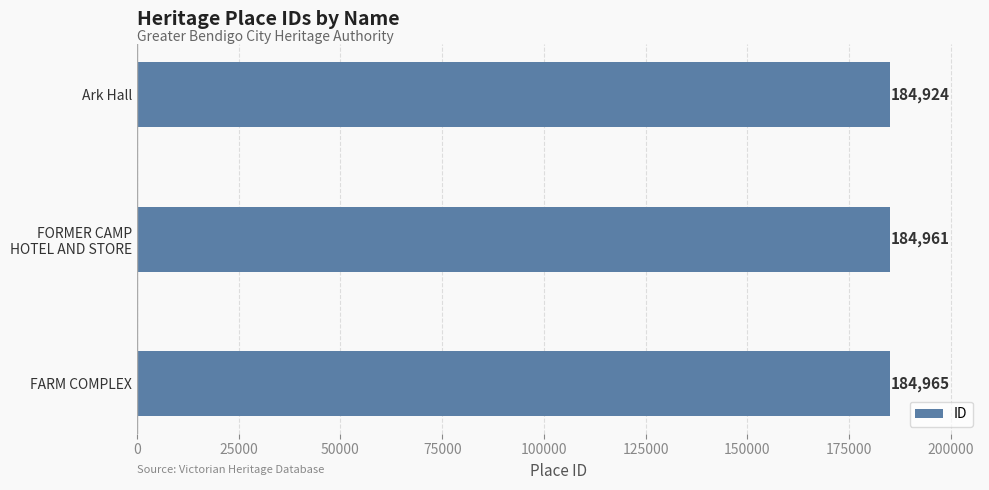

What is the difference between the maximum and minimum values?

41